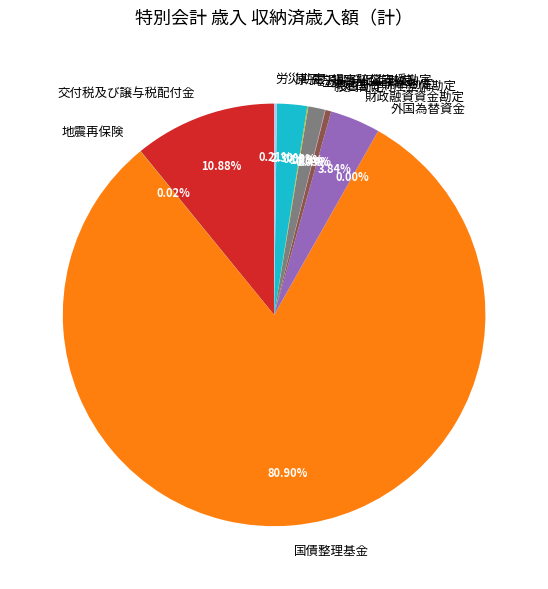

Is 交付税及び譲与税配付金 the majority of the pie?

No